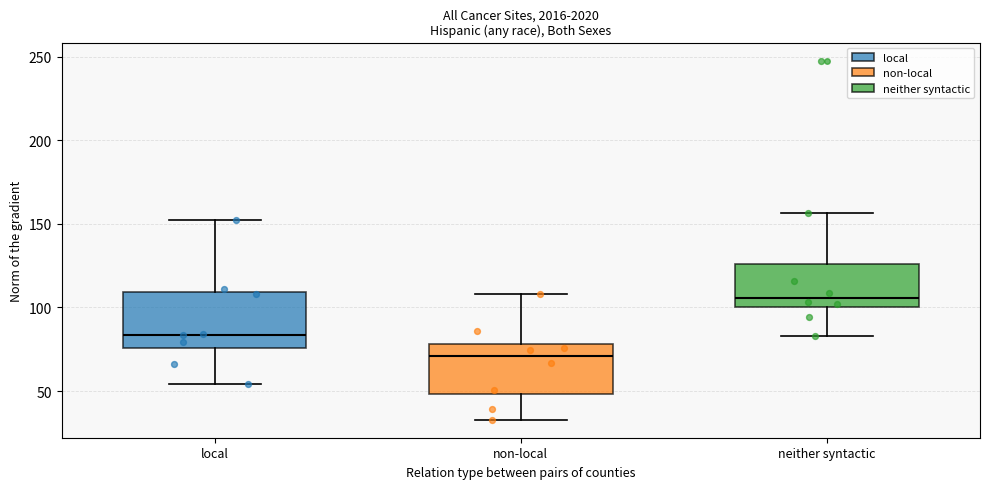

Where is the lower edge of the box for non-local on the y-axis? The values are not printed on the chart, so give them approximately, as read against the axis.

50